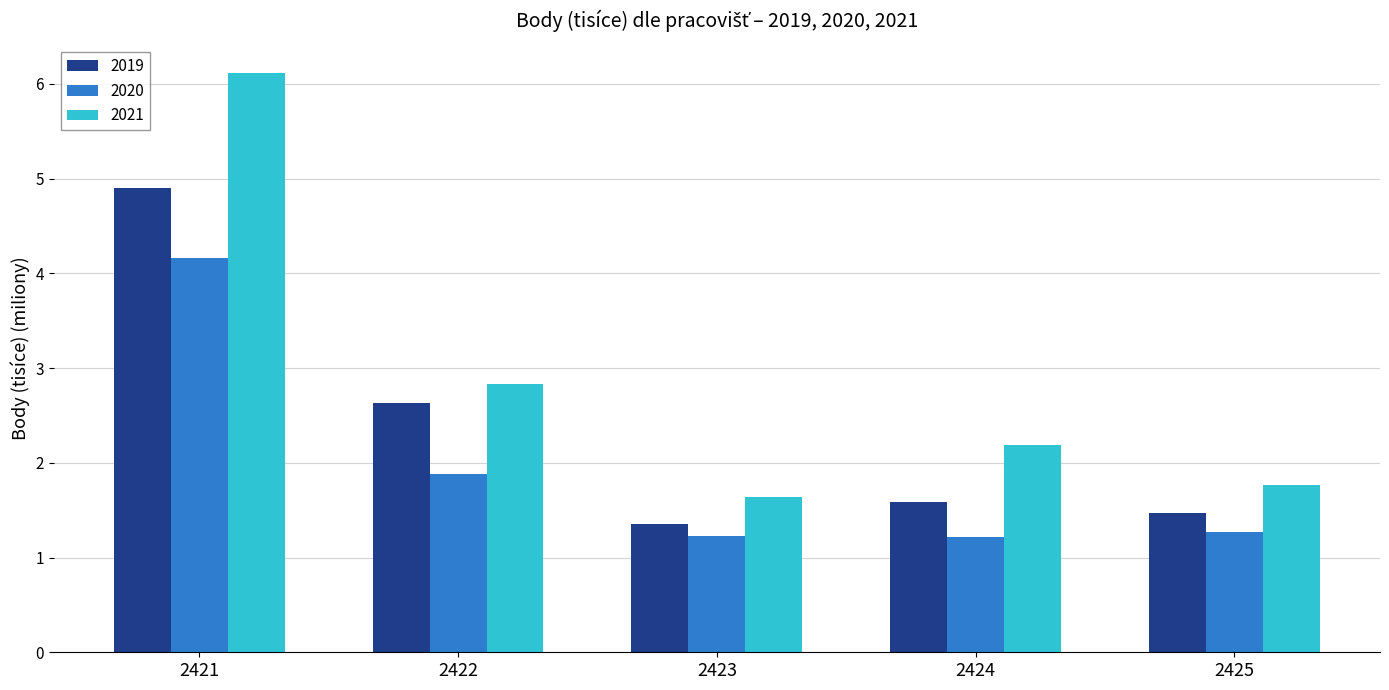

What is the value of the 2019 bar at the 1st from the left?

4.9